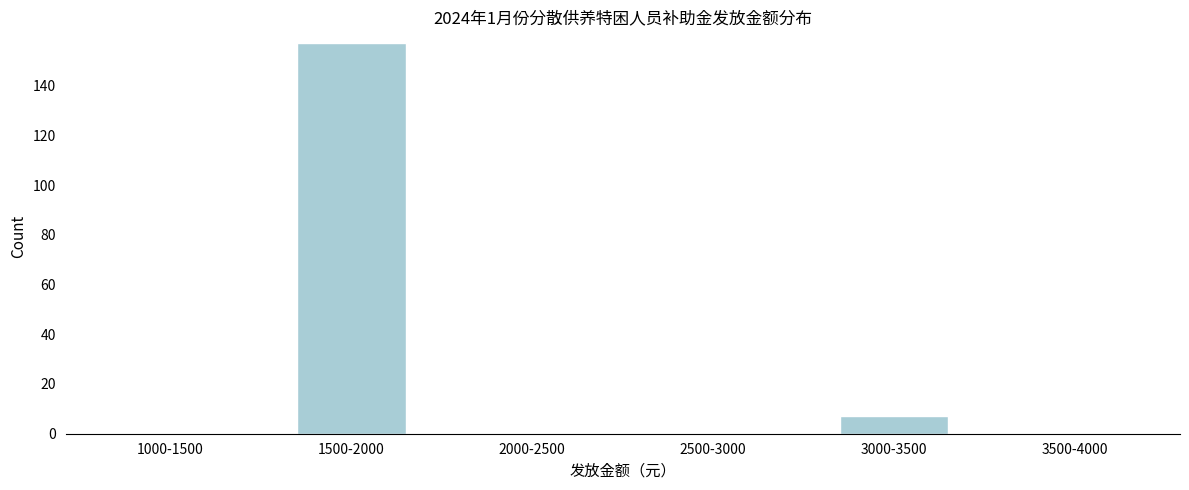

Reading right to left, list all the values displayed in this chart.

3500-4000=0	3000-3500=7	2500-3000=0	2000-2500=0	1500-2000=157	1000-1500=0